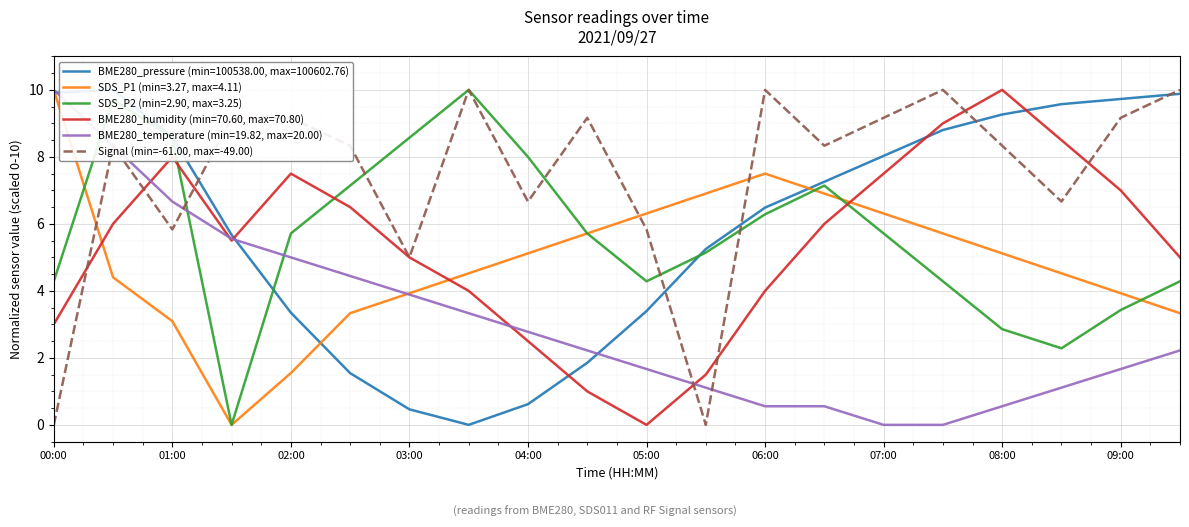

Which category has the lowest value across all series?

00:00